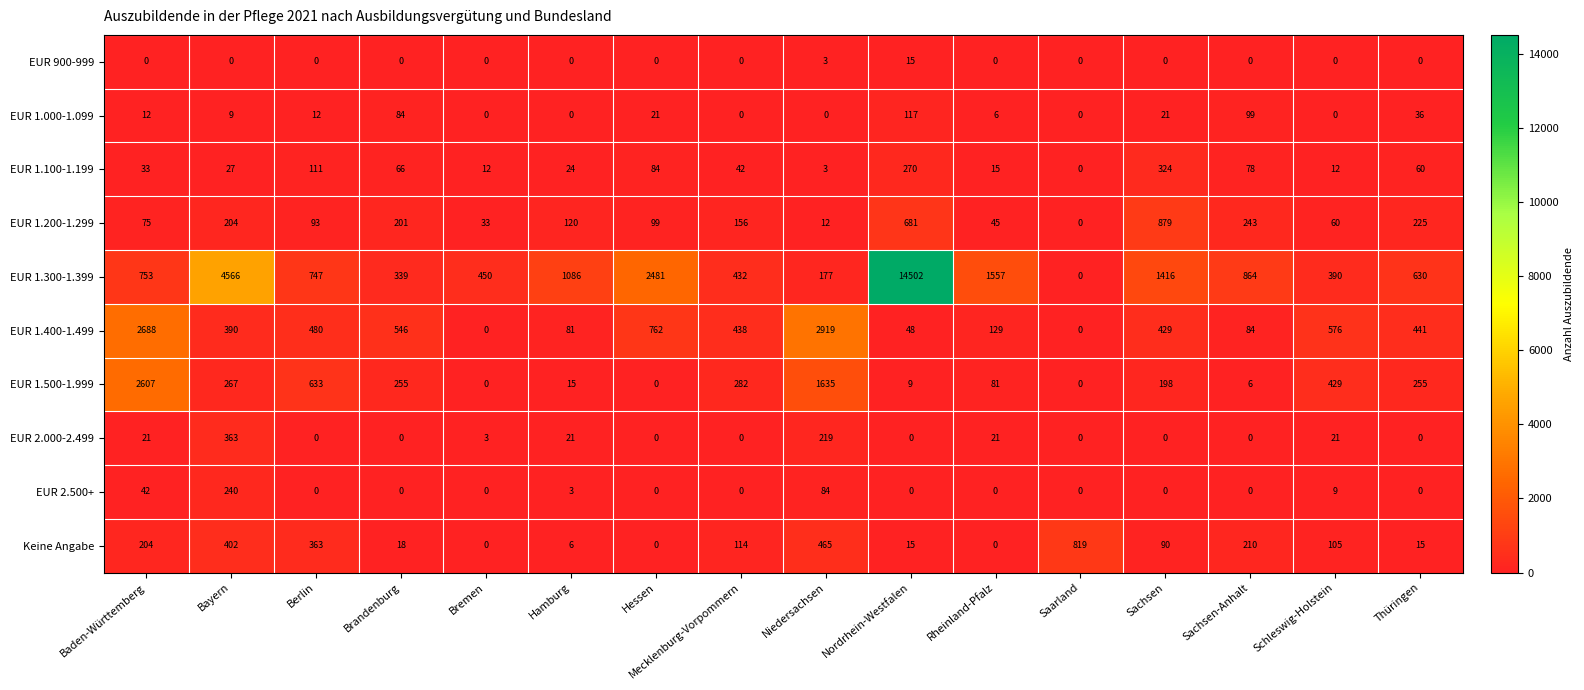

Rank the categories by EUR 1.200-1.299 value from lowest to highest.

Saarland, Niedersachsen, Bremen, Rheinland-Pfalz, Schleswig-Holstein, Baden-Württemberg, Berlin, Hessen, Hamburg, Mecklenburg-Vorpommern, Brandenburg, Bayern, Thüringen, Sachsen-Anhalt, Nordrhein-Westfalen, Sachsen